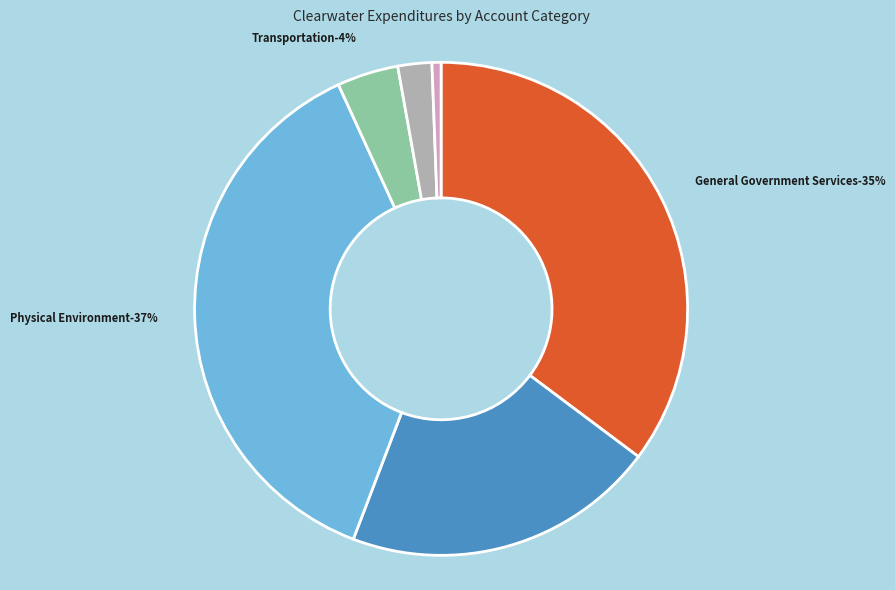

The Human Services slice represents 6% of the pie. True or false?

False